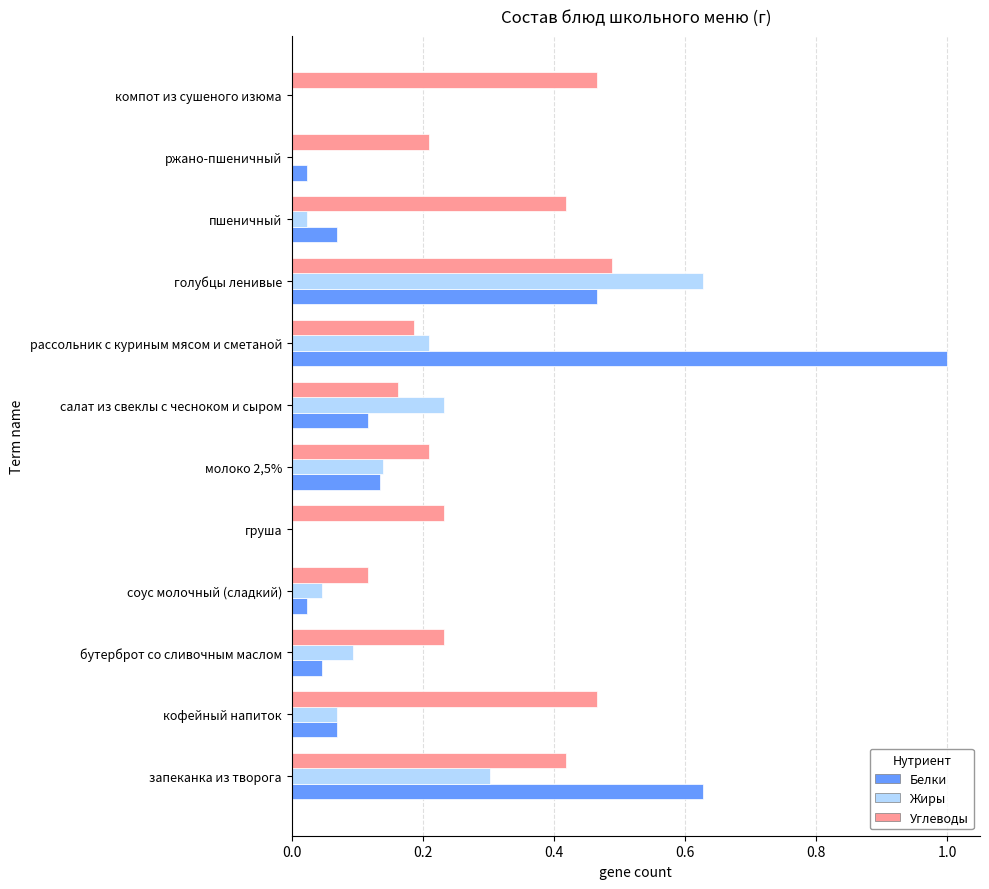

What is the approximate value of Жиры at запеканка из творога?

0.3